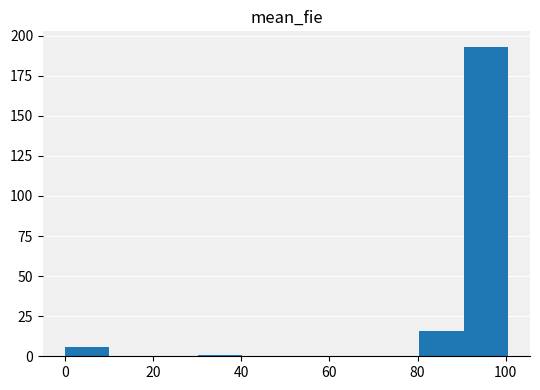

Reading left to right, list every bar in this chart as the range it spans on the x-axis followed by its height. Neither the bar edges nor the heights are printed on the chart, so give them approximately, as read against the axes.

0 to 10: 5
10 to 20: 0
20 to 30: 0
30 to 40: under 5
40 to 50: 0
50 to 60: 0
60 to 70: 0
70 to 80: 0
80 to 90: 15
90 to 100: 195